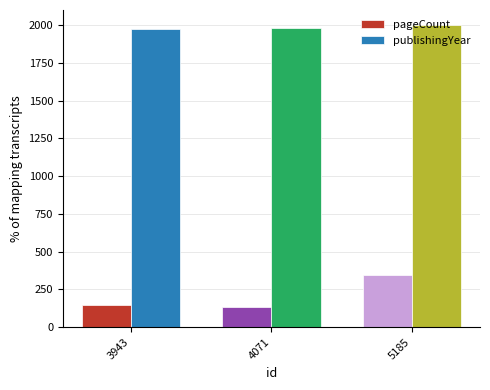

What is the spread (max minus min) of values at 5185?

1651